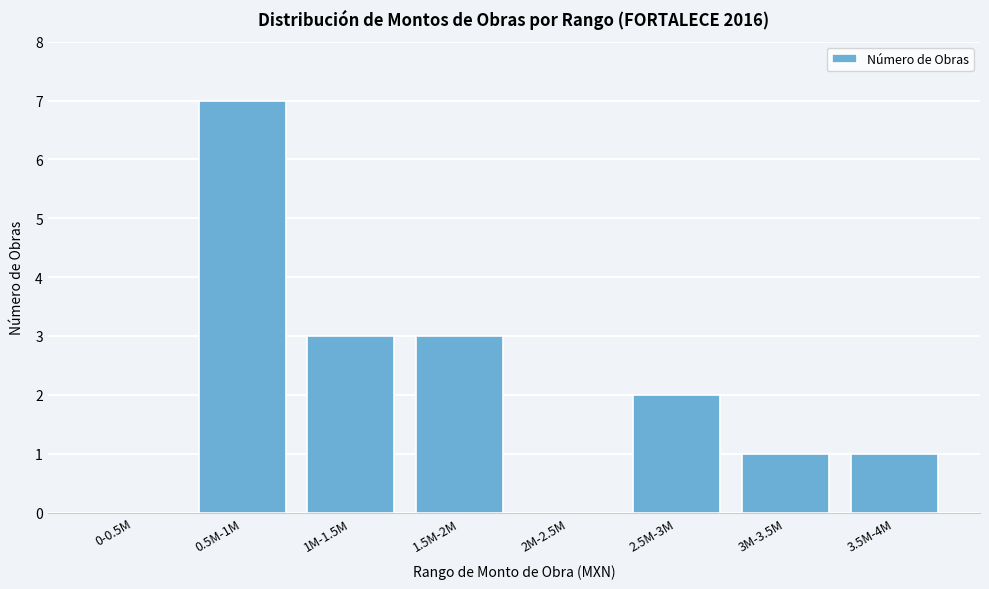

Reading left to right, extract all data points from this chart.

0-0.5M=0	0.5M-1M=7	1M-1.5M=3	1.5M-2M=3	2M-2.5M=0	2.5M-3M=2	3M-3.5M=1	3.5M-4M=1